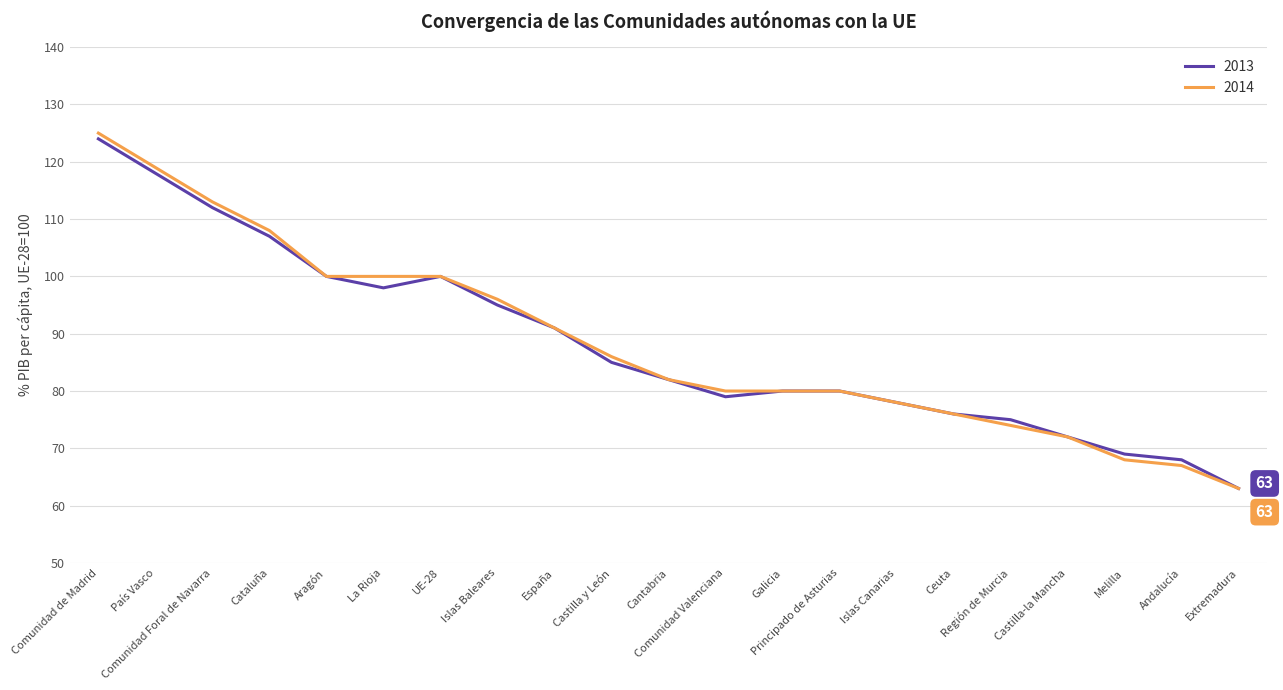

At which label does 2014 reach its peak?

Comunidad de Madrid